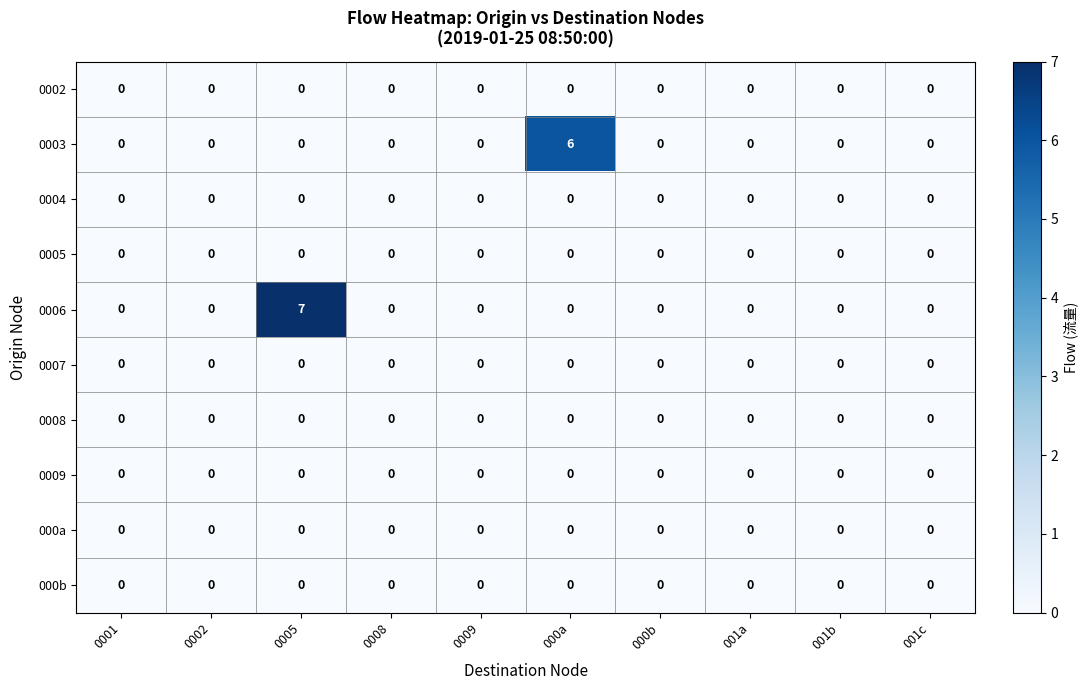

What is the maximum value shown in the chart?

7